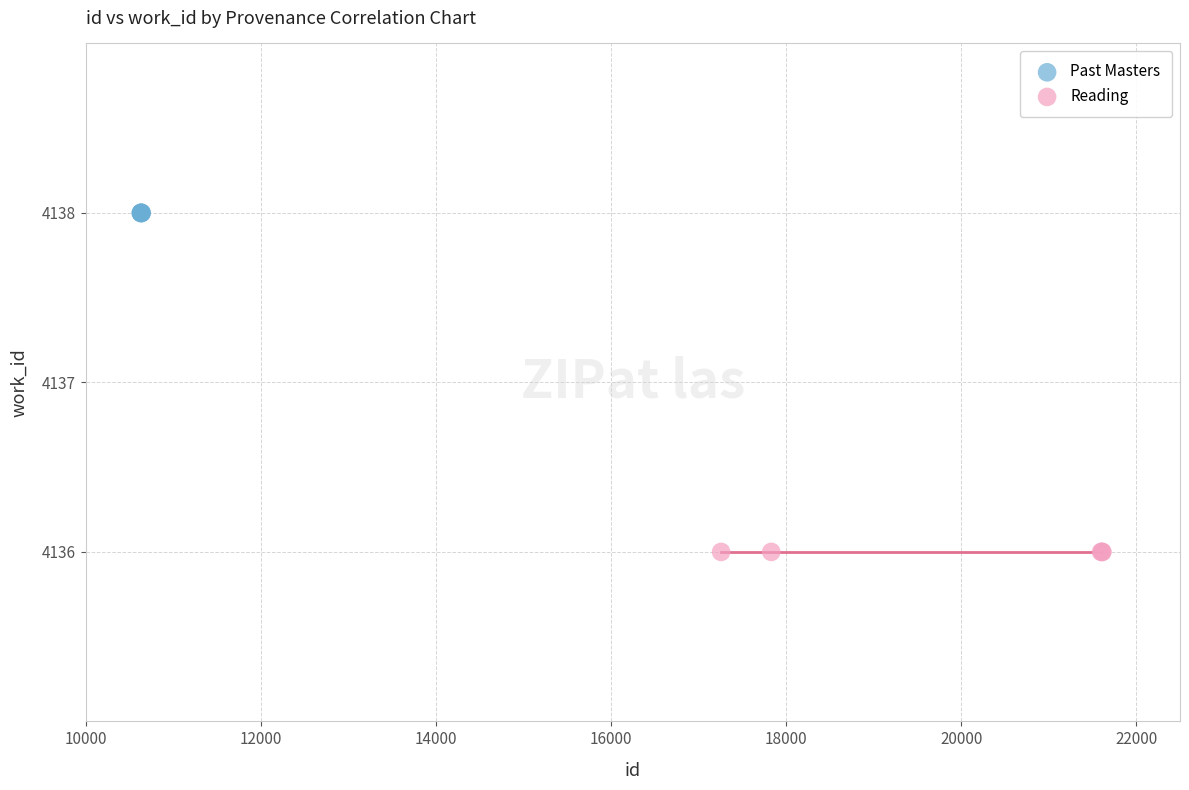

Which series contains the lowest Y value?

Reading